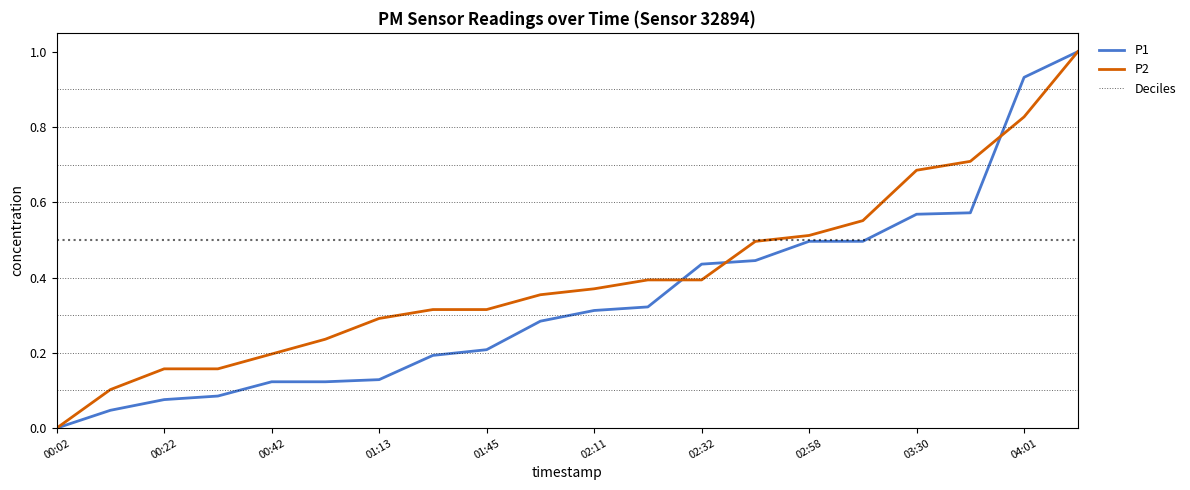

True or false: P1 and Deciles intersect in this chart.

True